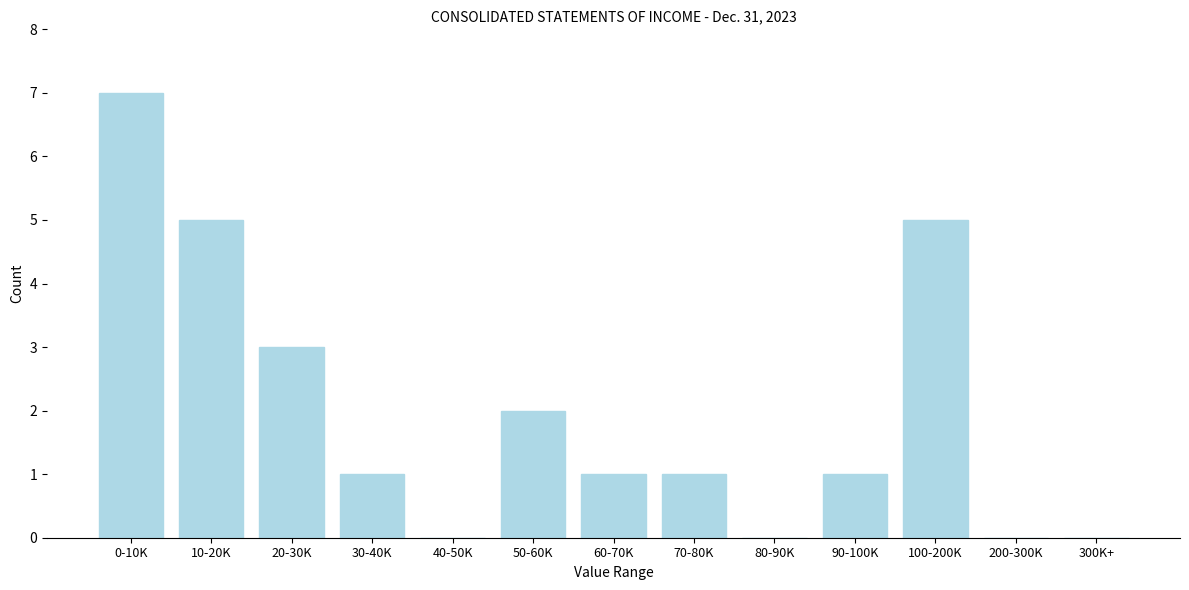

Reading left to right, extract all data points from this chart.

0-10K=7	10-20K=5	20-30K=3	30-40K=1	40-50K=0	50-60K=2	60-70K=1	70-80K=1	80-90K=0	90-100K=1	100-200K=5	200-300K=0	300K+=0